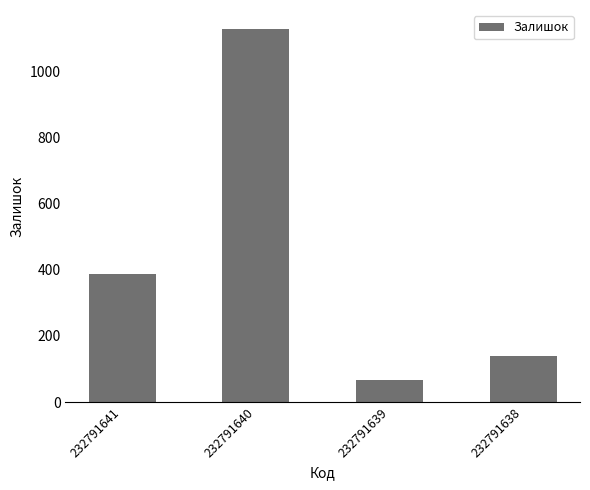

Rank the categories by value from highest to lowest.

232791640, 232791641, 232791638, 232791639